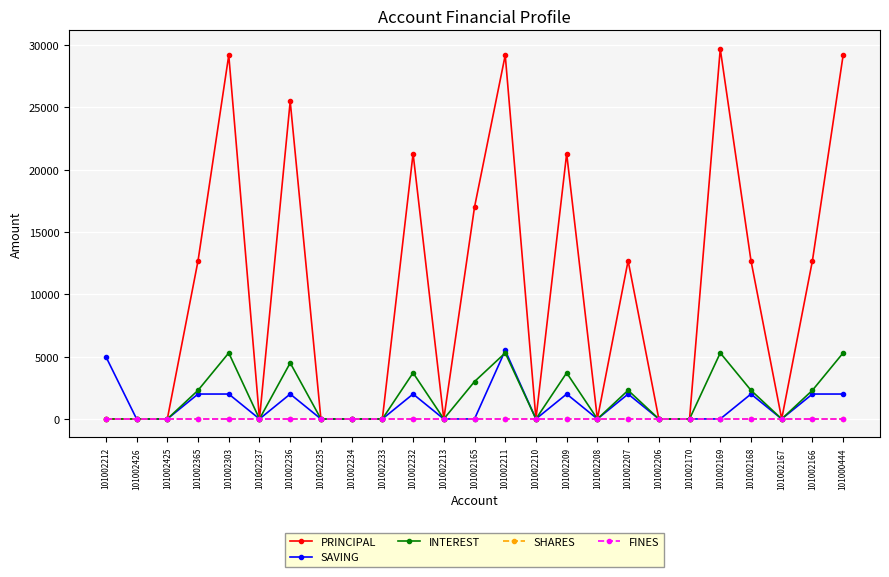

At 101002209, list the series in order from largest to smallest.

PRINCIPAL, INTEREST, SAVING, SHARES, FINES